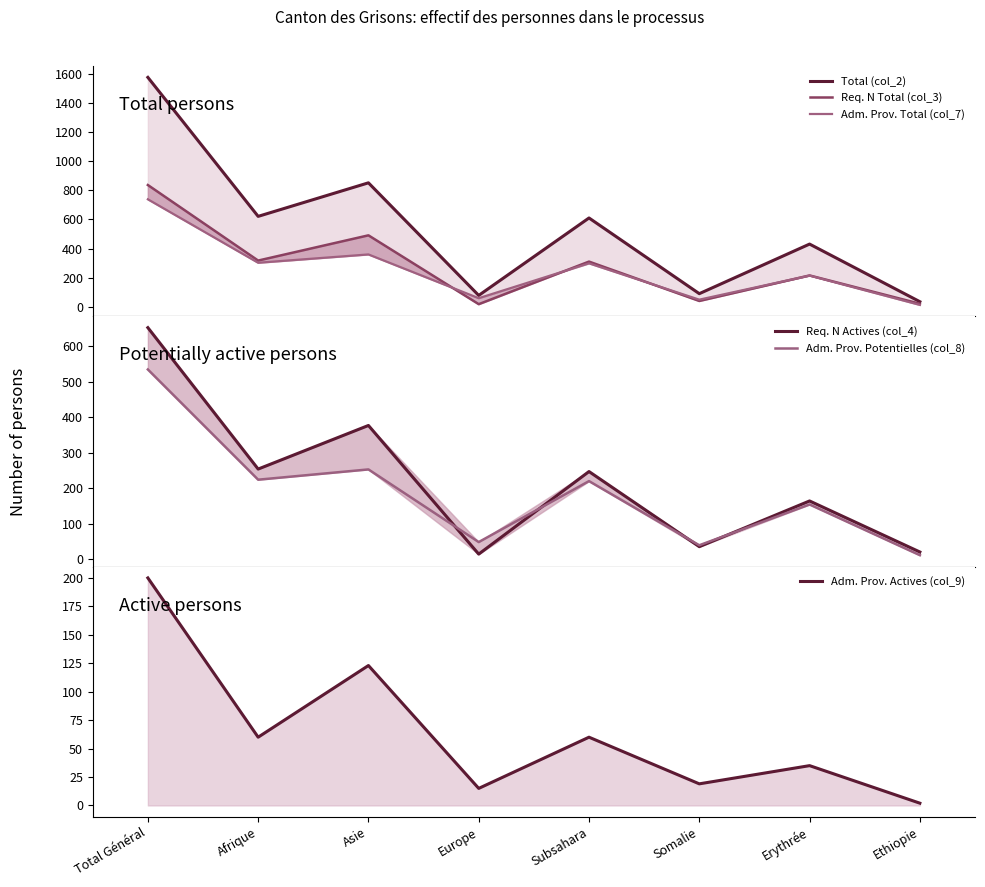

Count the number of data series in this chart.

6